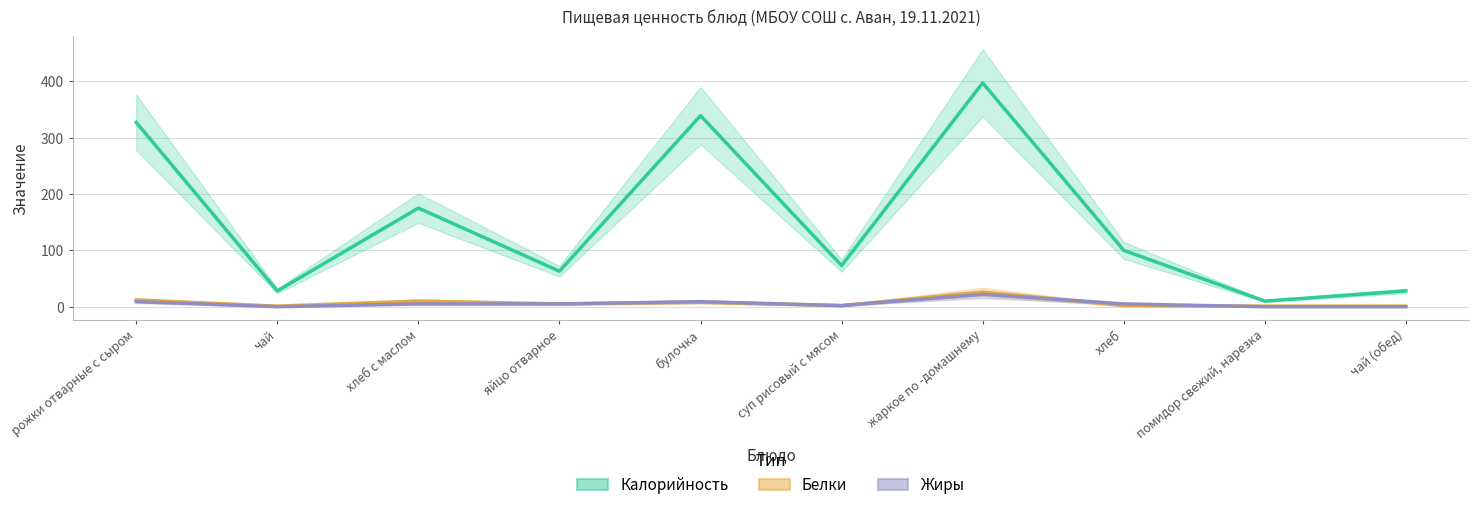

True or false: Калорийность has more than 2 points higher than both neighbors.

True